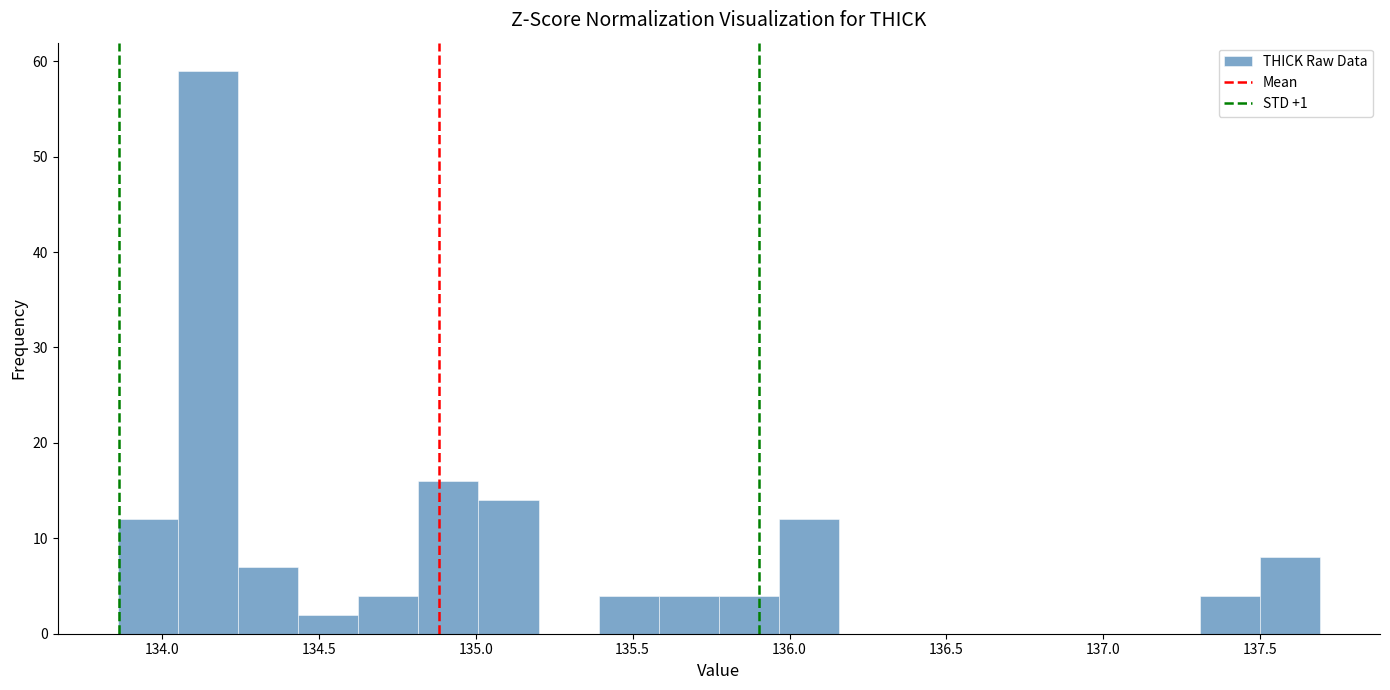

Around what value on the x-axis is the tallest bar? Give the approximate position of its centre, as read against the axis.

134.15